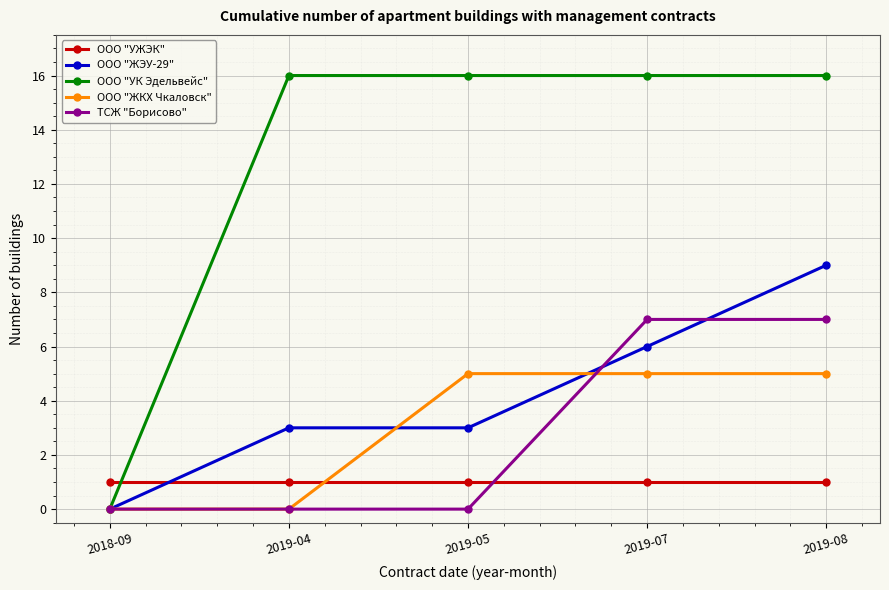

How many series are shown in this chart?

5